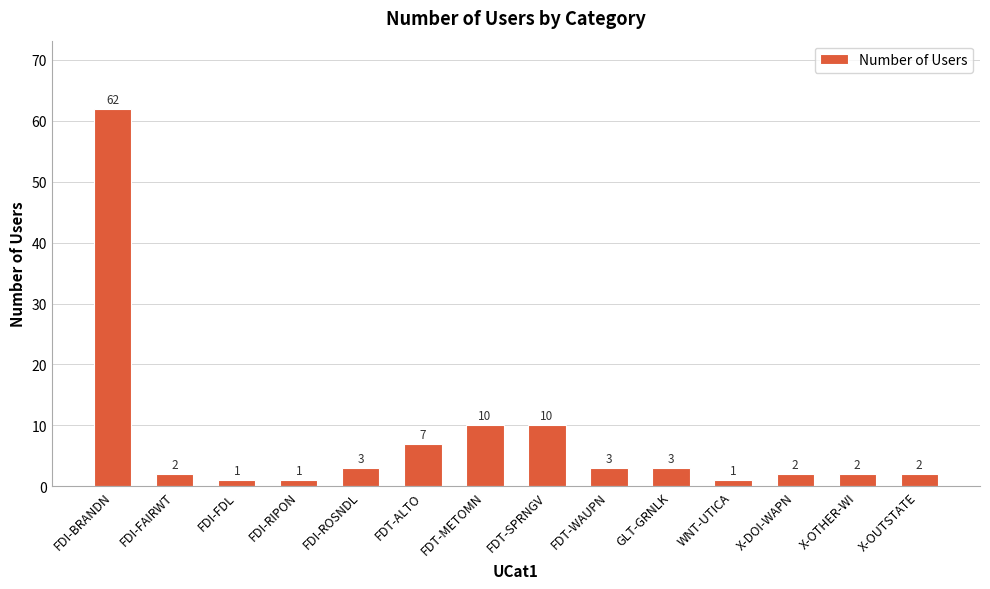

Is it true that the value at FDT-ALTO is 4?

False